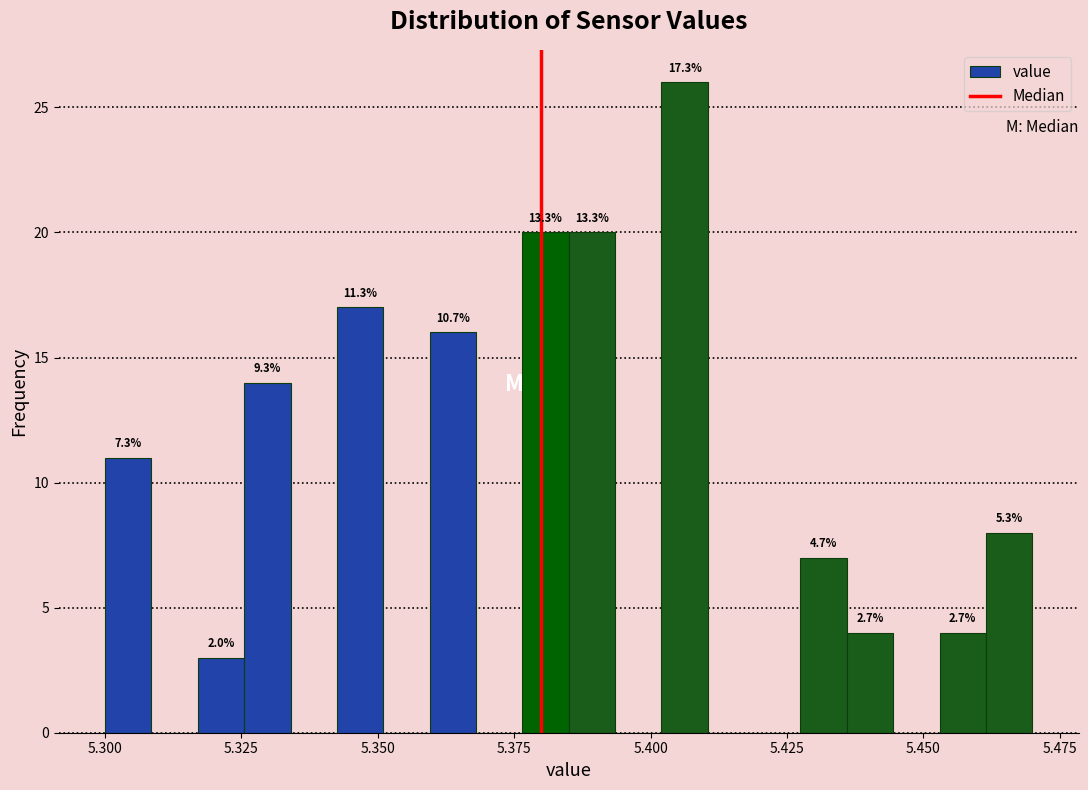

Read against the x-axis, roughly where is the centre of the tallest bar?

5.405